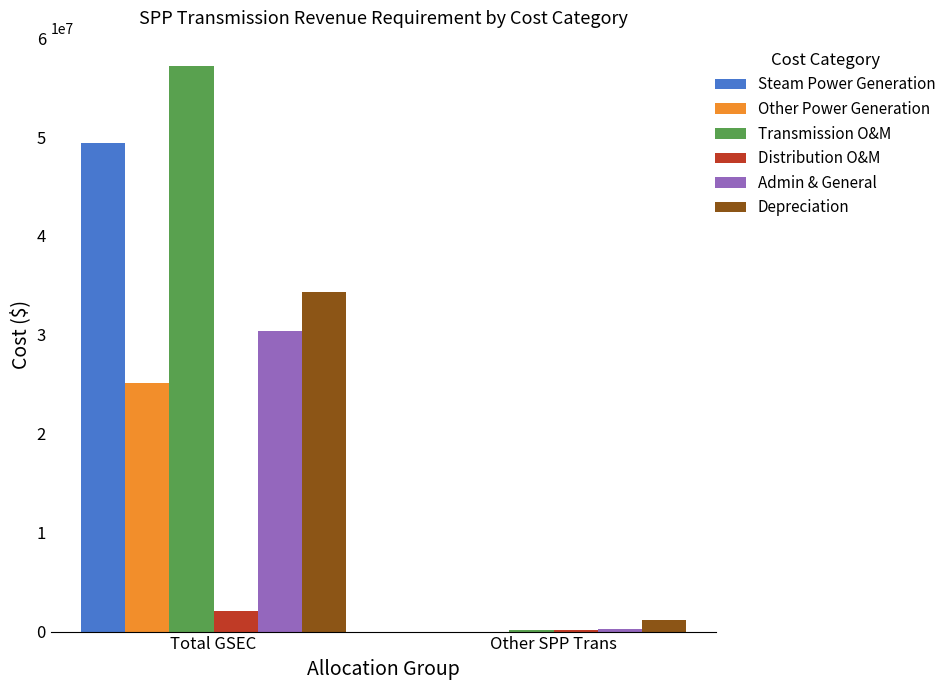

Which series has the largest total across all categories?

Transmission O&M